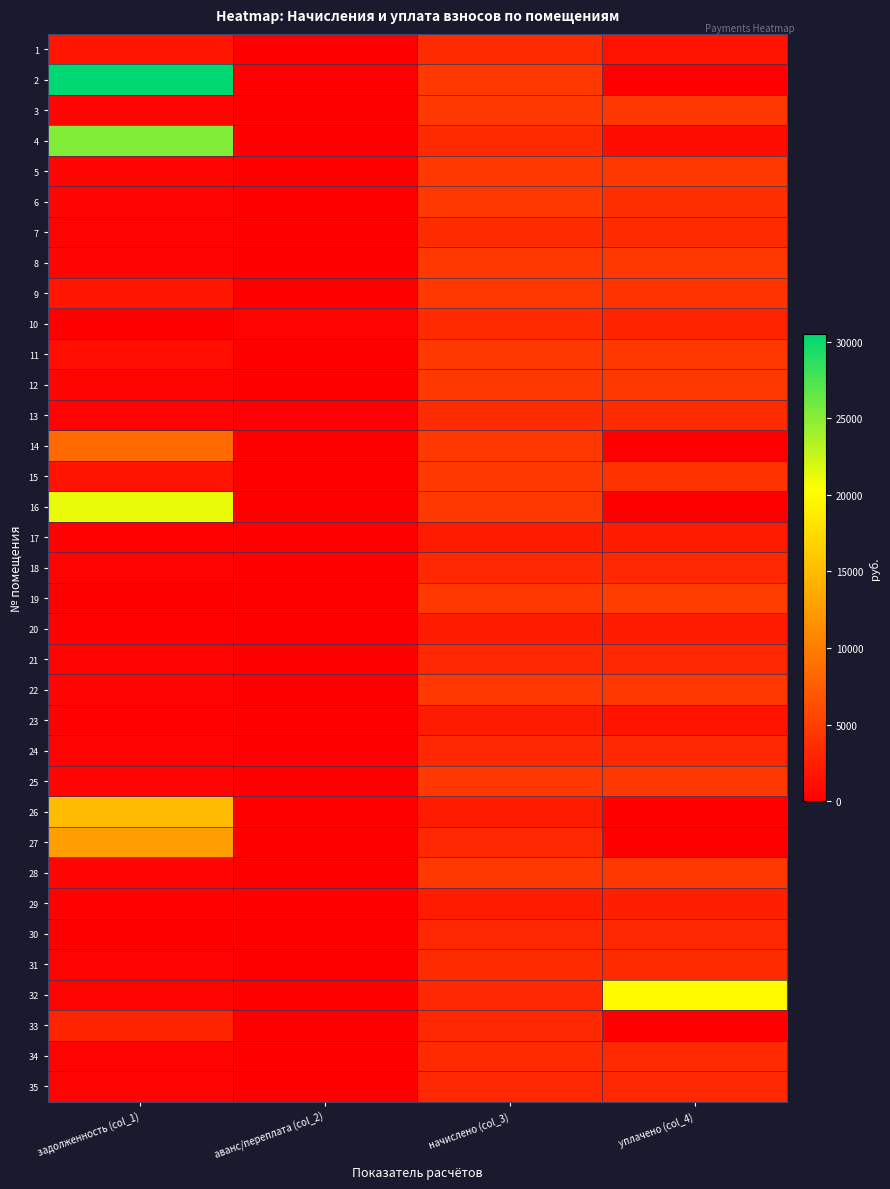

Between начислено (col_3) and уплачено (col_4), which series saw the biggest shift?

32